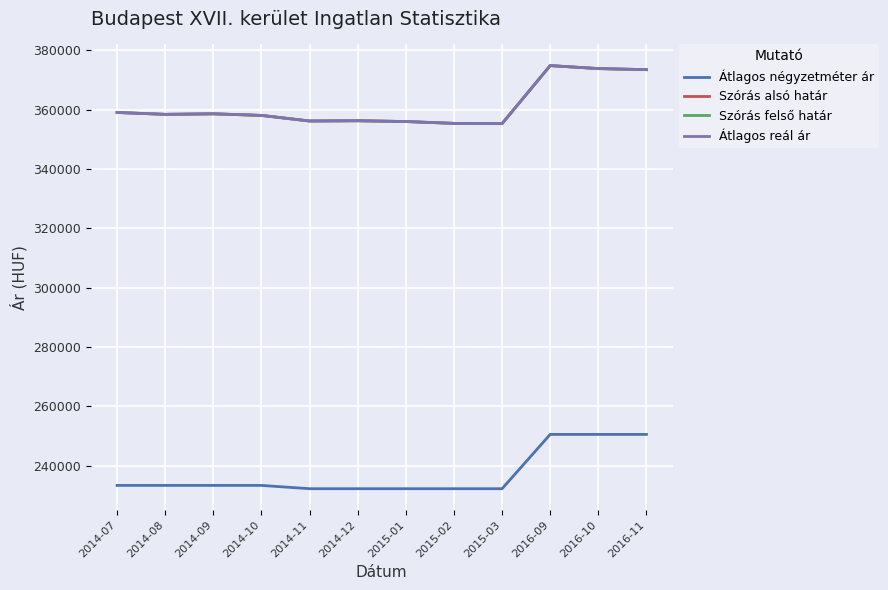

At how many categories does at least one series exceed 257955?

12